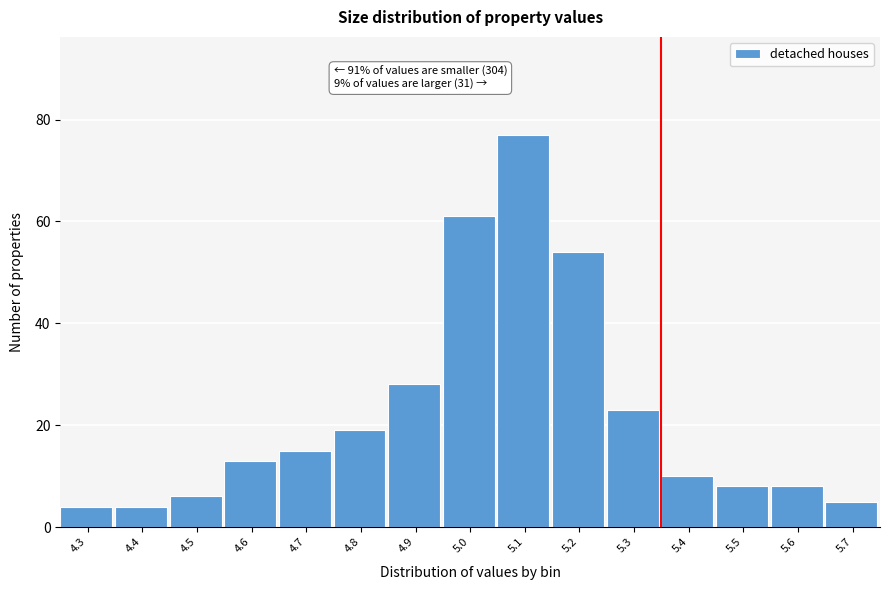

Reading left to right, extract all data points from this chart.

4	4	6	13	15	19	28	61	77	54	23	10	8	8	5